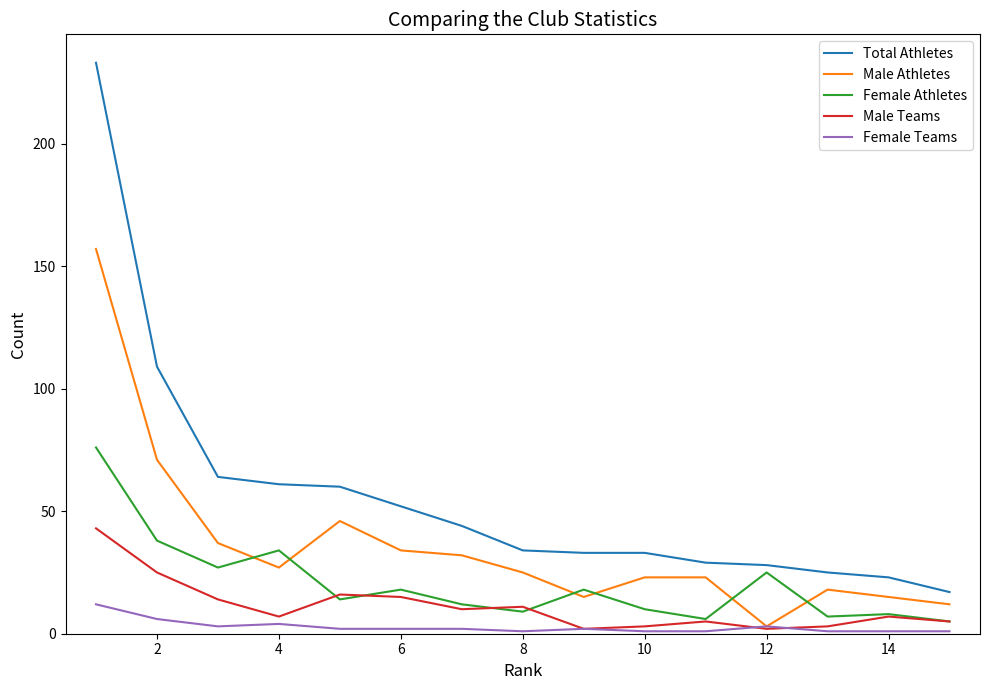

What is the highest value of the Male Athletes series?

157